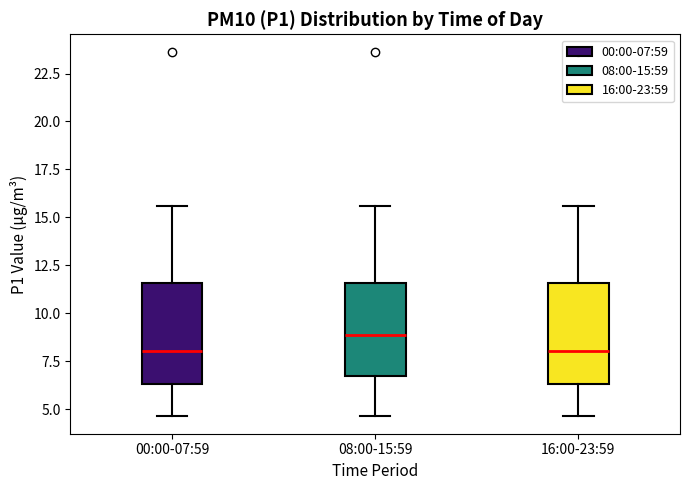

Where is the upper edge of the box for 08:00-15:59 on the y-axis? The values are not printed on the chart, so give them approximately, as read against the axis.

11.5